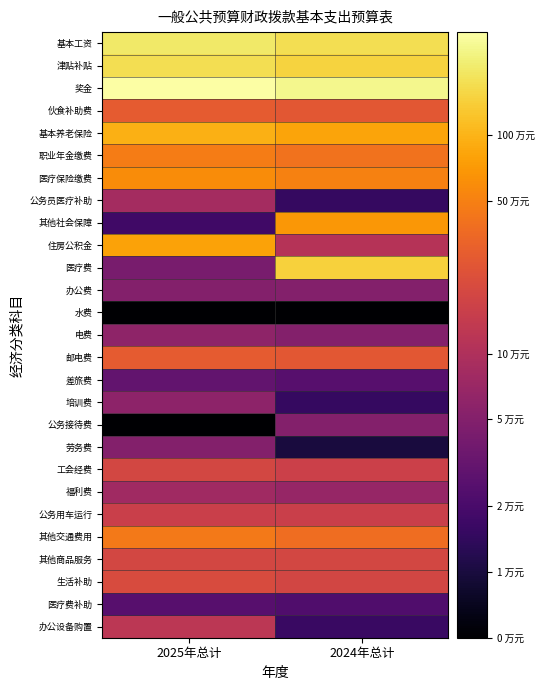

What is the spread (max minus min) of values at 2024年总计?

2.7